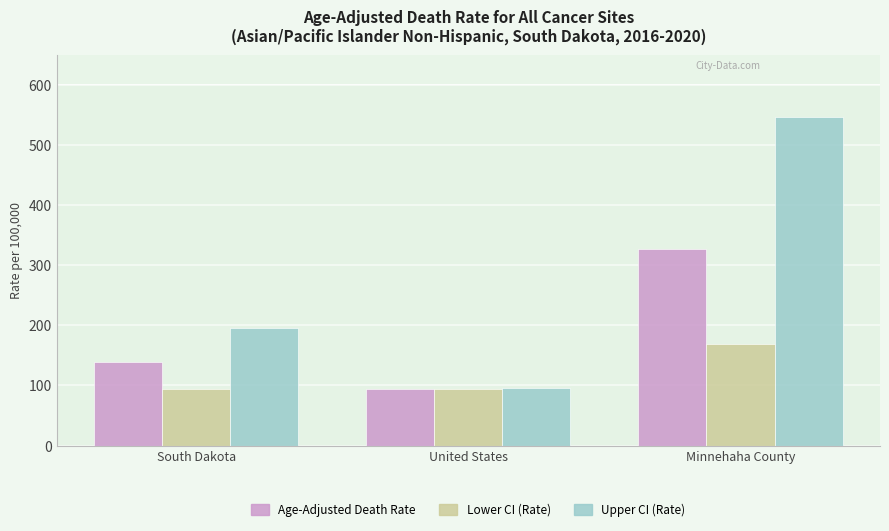

At which category does the chart reach its peak across all series?

Minnehaha County